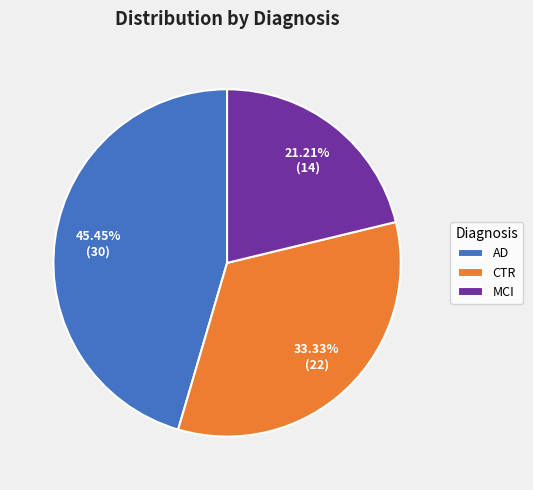

Does CTR represent more than half of the total?

No